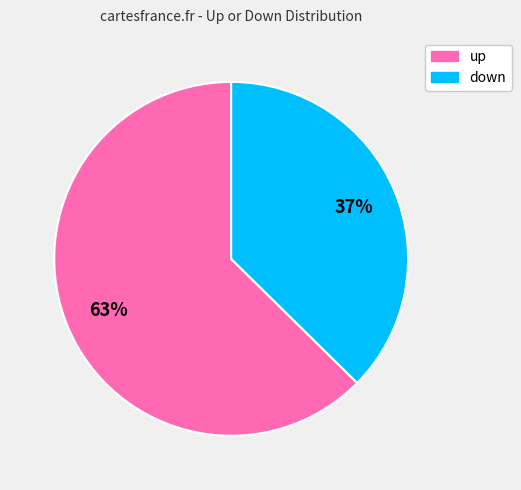

Which slice is the smallest?

down